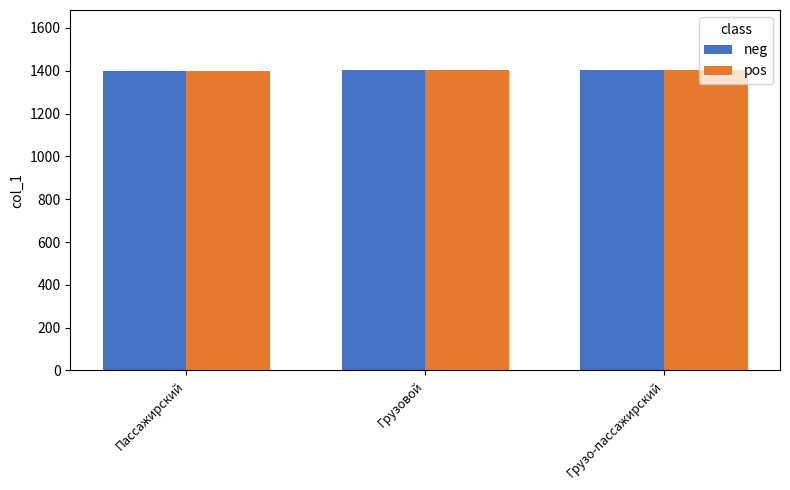

What position from the right is Грузовой?

2